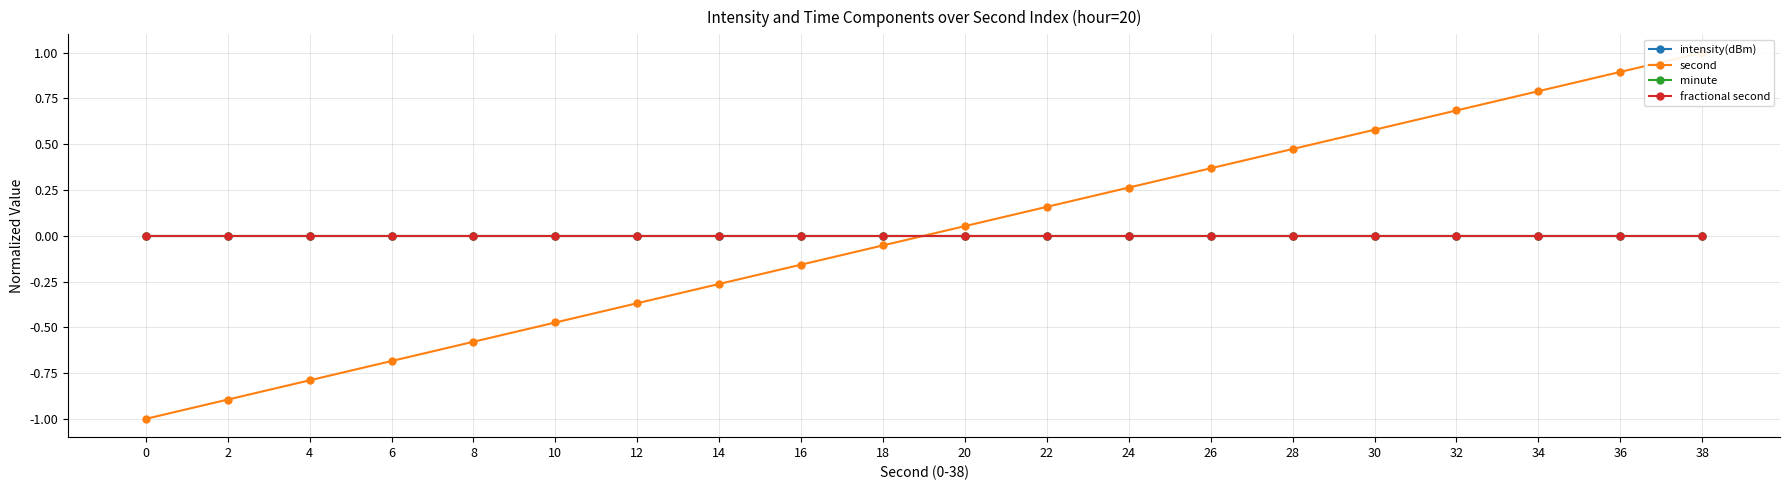

True or false: second has a value of -0.2 at 16.

True